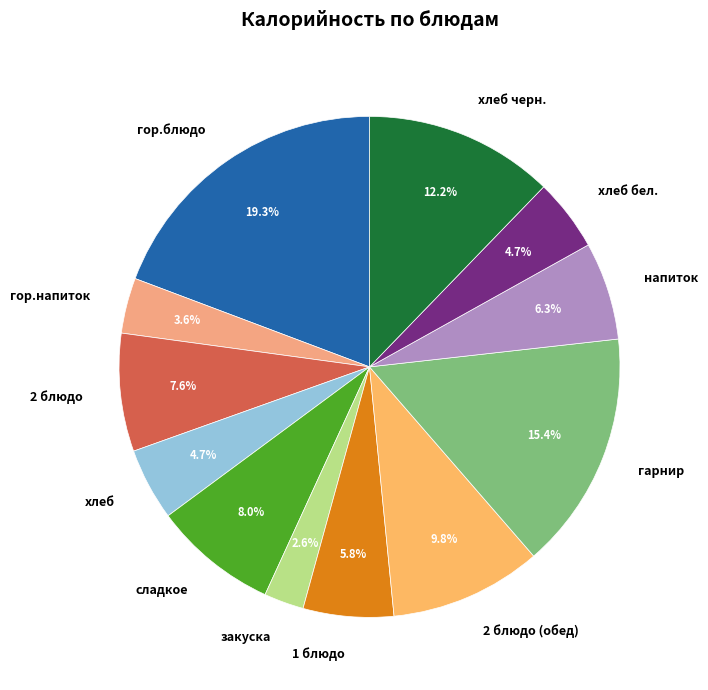

To the nearest percent, what is the difference between the largest and smallest slice percentages?

17%